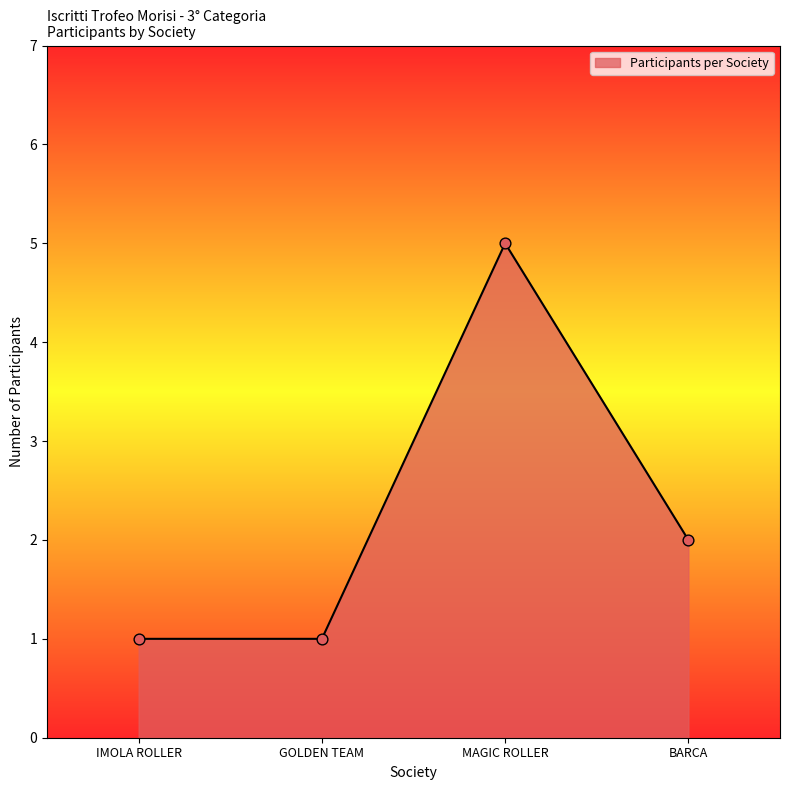

Approximately how many times larger is the value at IMOLA ROLLER compared to GOLDEN TEAM?

1.0